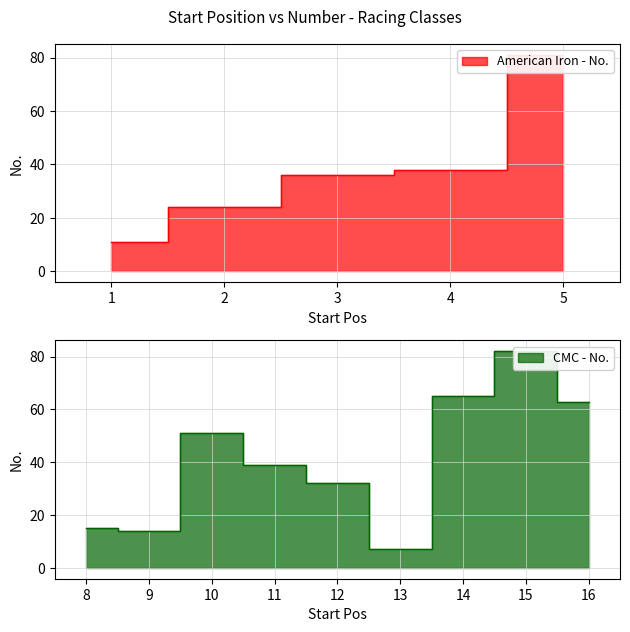

Where does the data first go above 38?

5